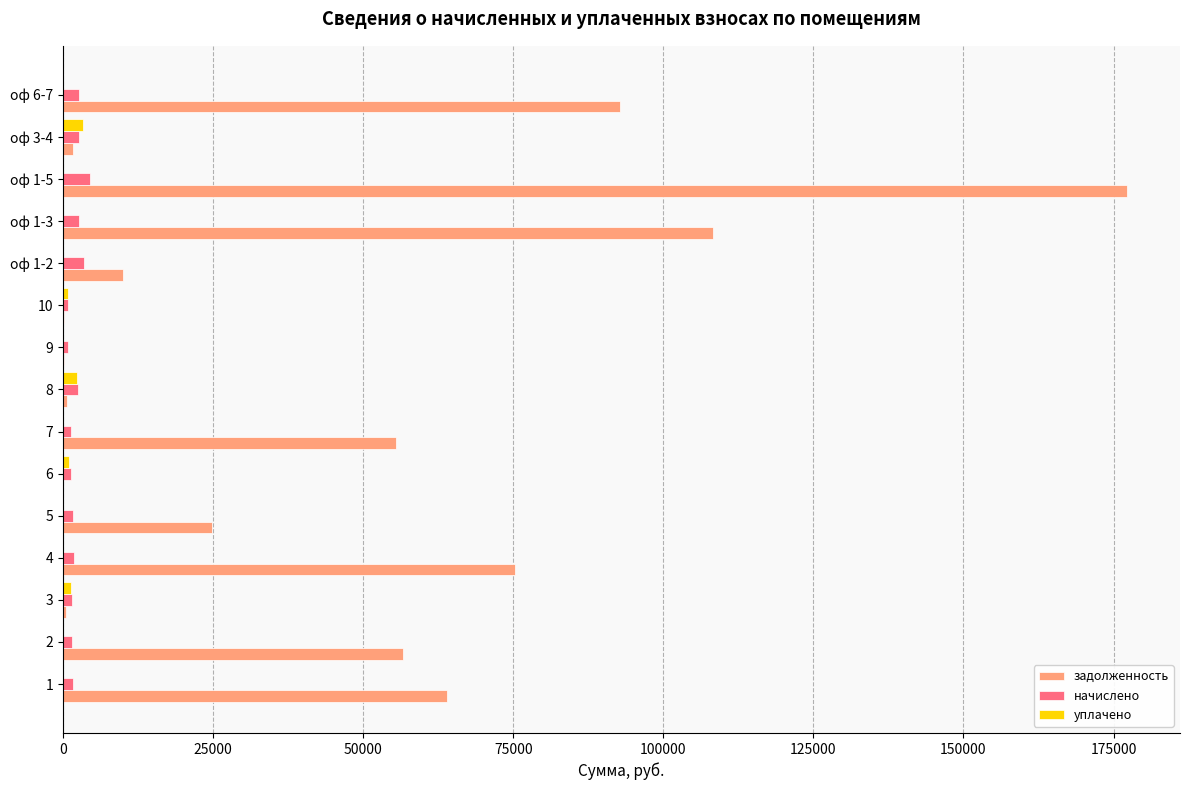

Count the number of categories in the chart.

15